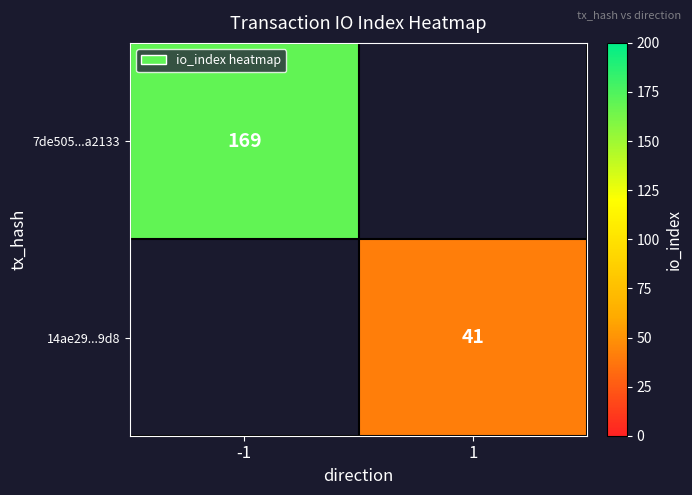

The value of 14ae29...9d8 at 1 is 41. True or false?

True